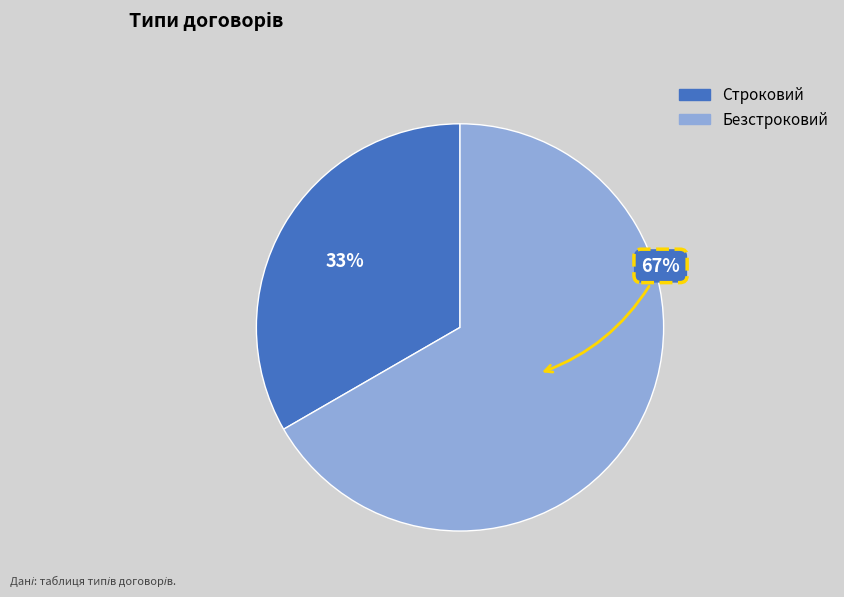

Is there any slice that represents more than half of the pie?

Yes